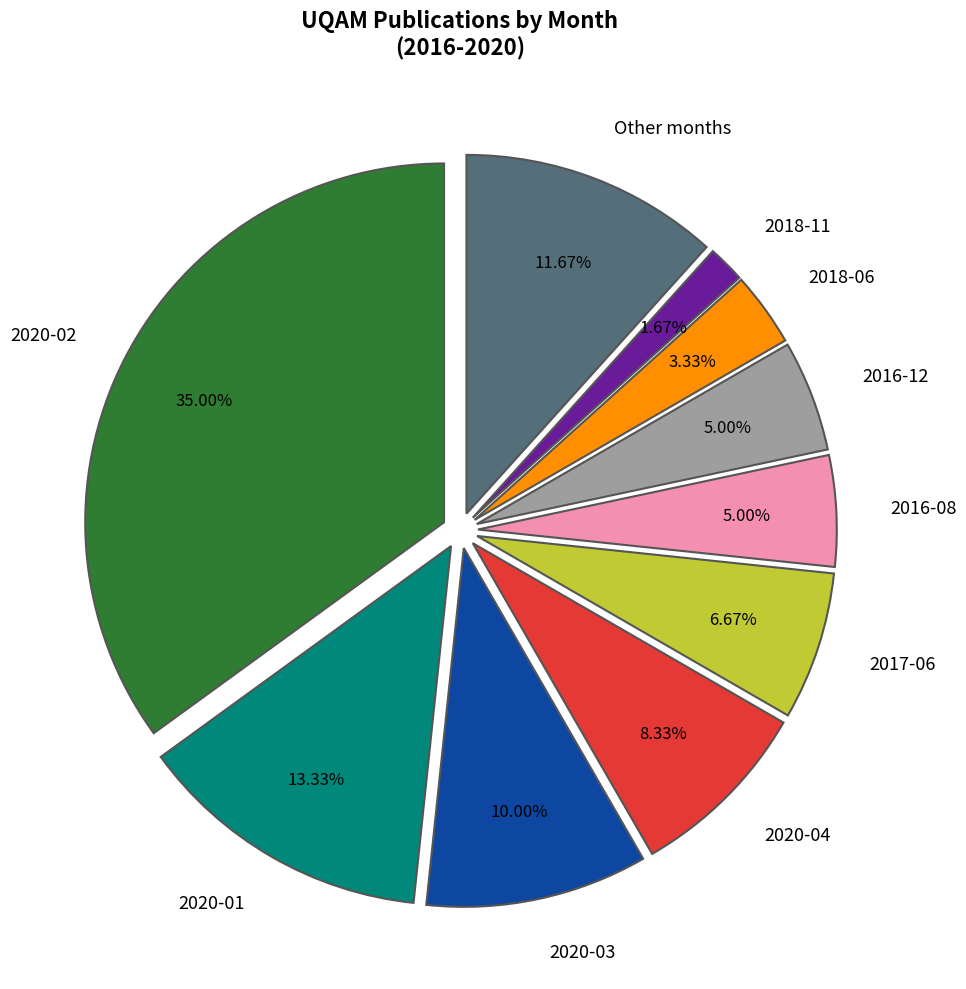

Combined, do 2020-02 and 2017-06 account for over 50%?

No